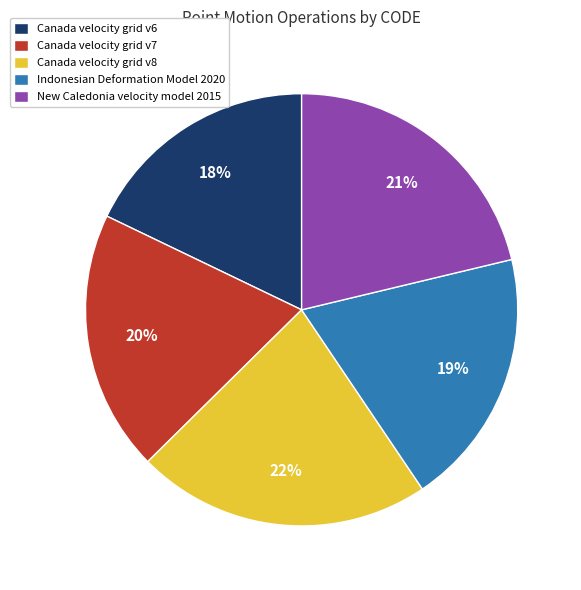

What is the largest slice in the pie chart?

Canada velocity grid v8